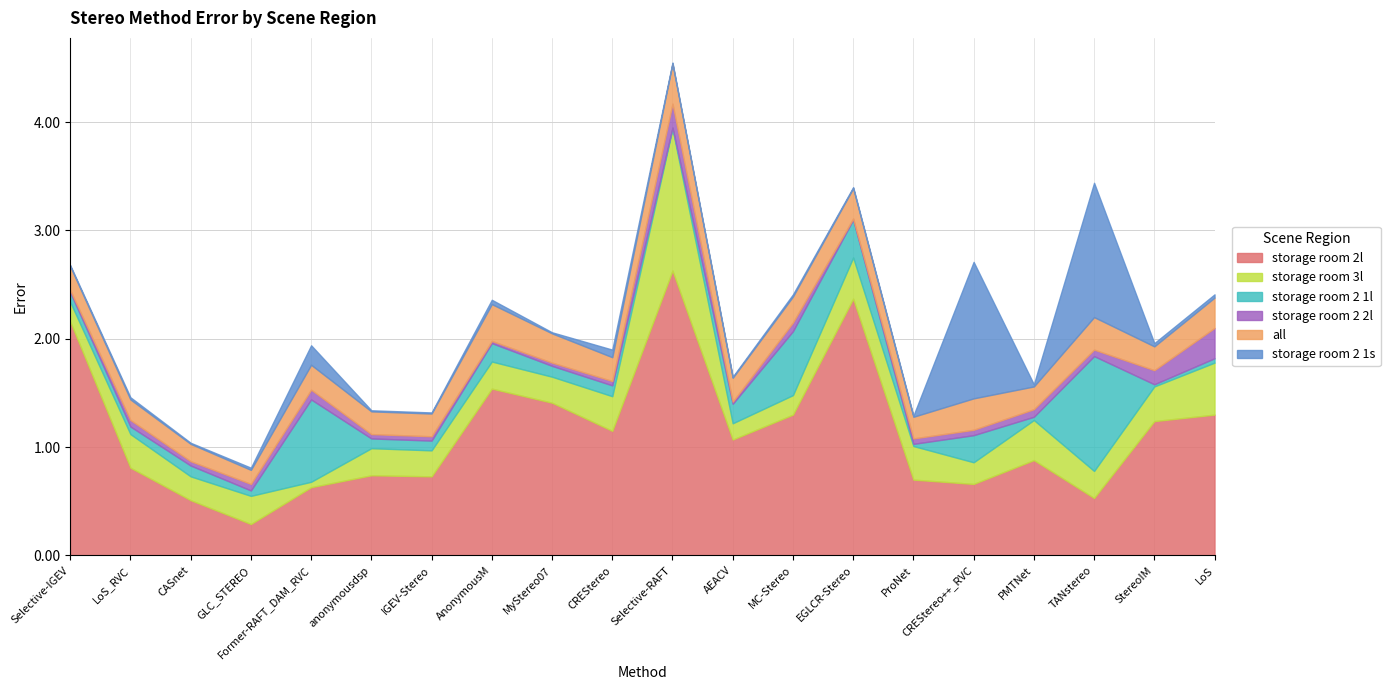

Is it true that all equals 0.2 at LoS?

False